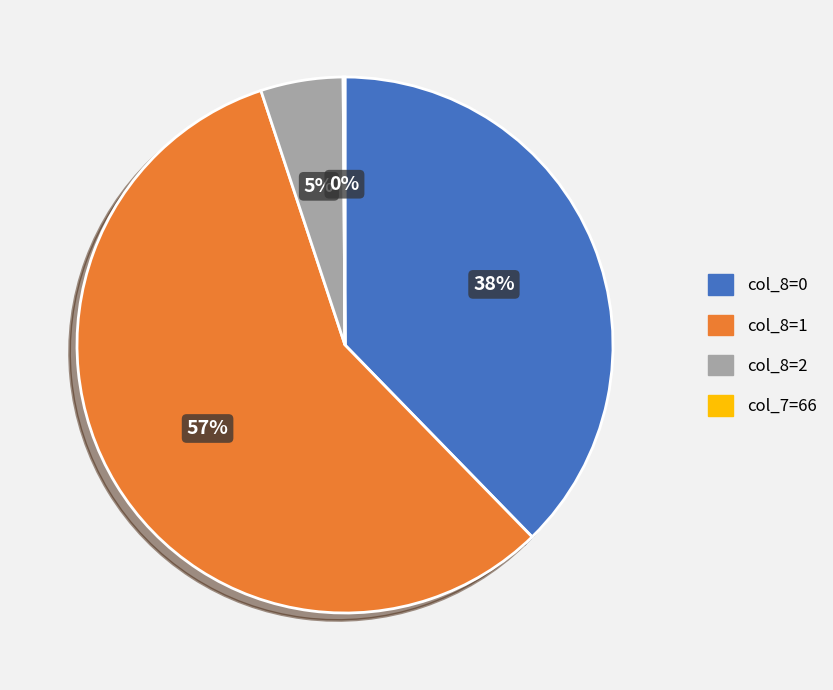

Does any single category account for the majority?

Yes